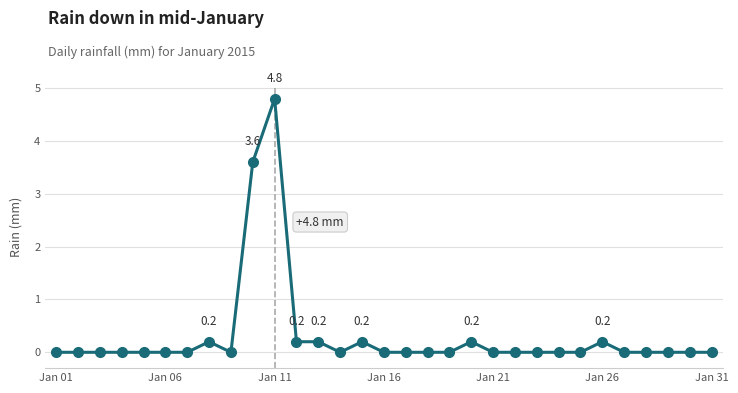

How many distinct data groups are displayed?

1